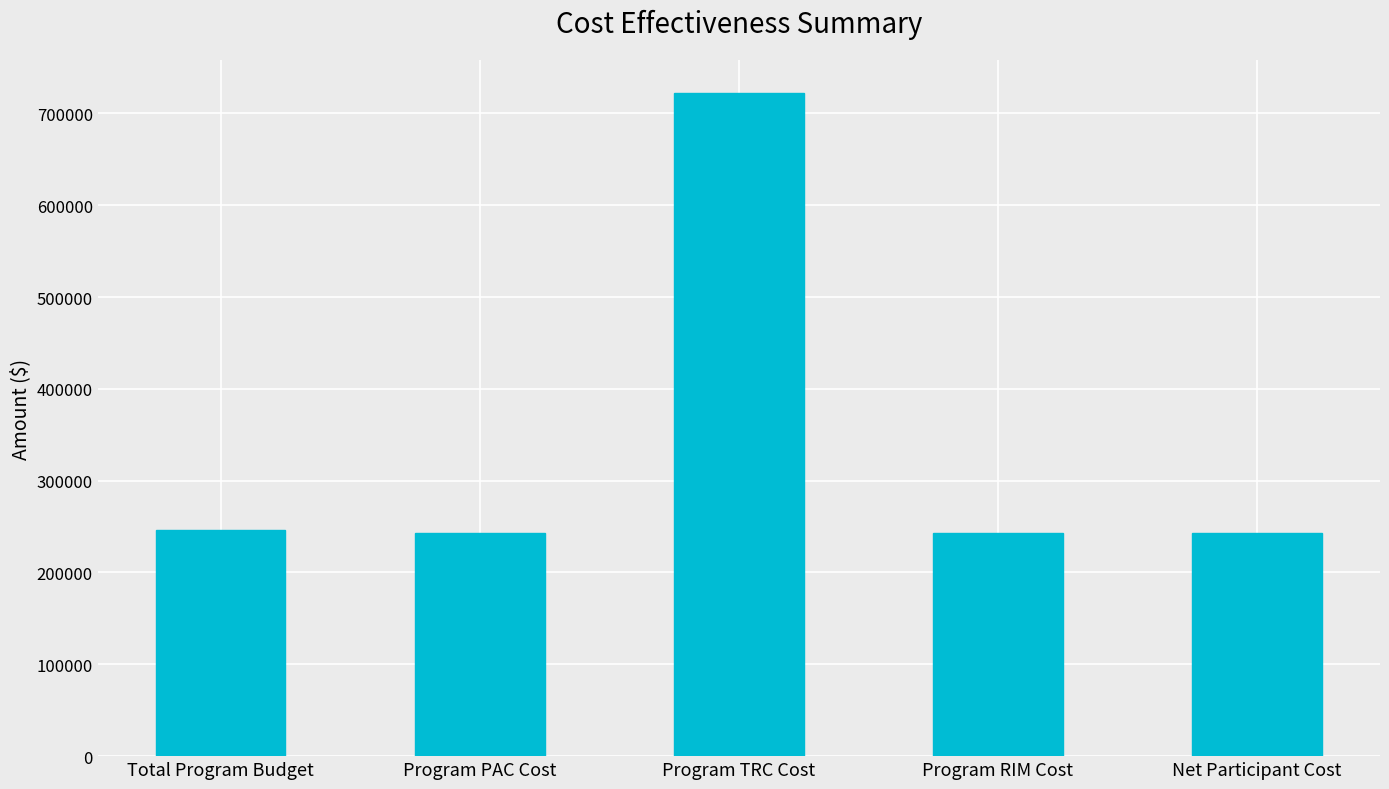

What is the ratio of the value at Program TRC Cost to the value at Program PAC Cost?

3.0